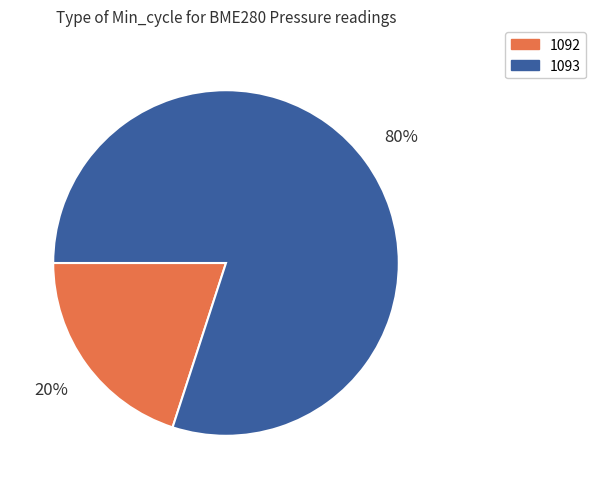

To the nearest percent, what is the difference between the largest and smallest slice percentages?

60%